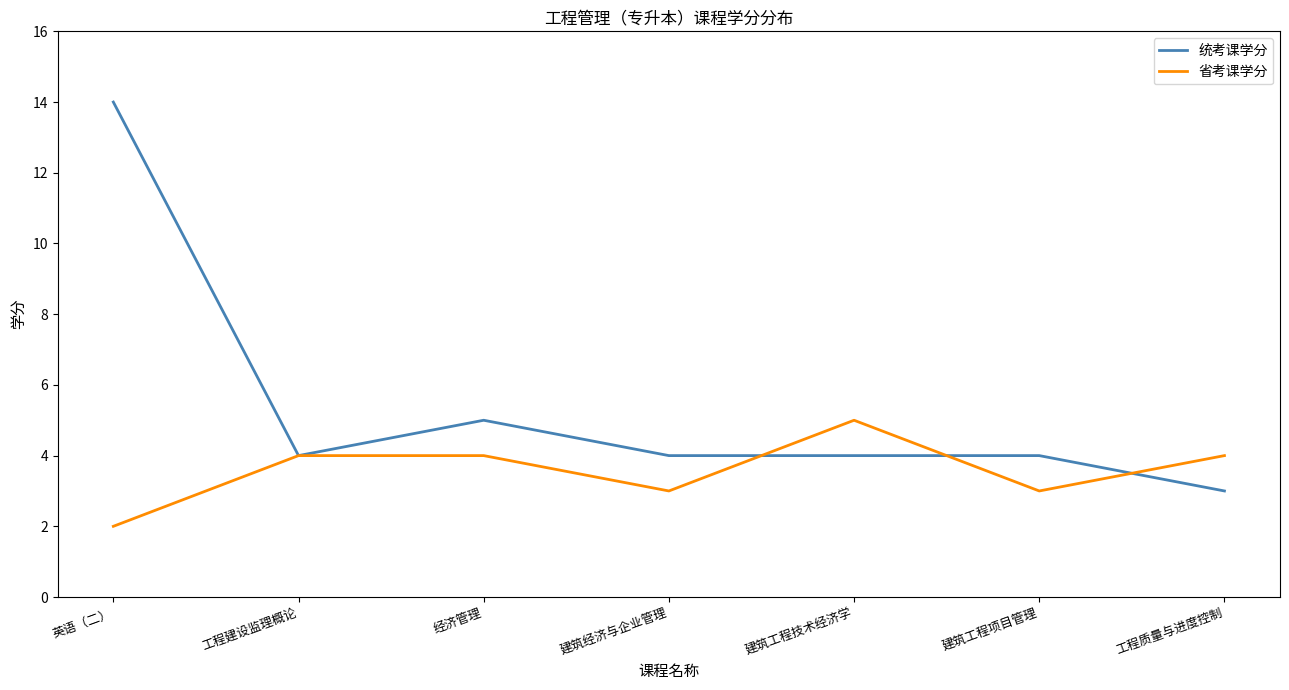

Reading right to left, list all the values displayed in this chart.

统考课学分: 工程质量与进度控制=3	建筑工程项目管理=4	建筑工程技术经济学=4	建筑经济与企业管理=4	经济管理=5	工程建设监理概论=4	英语（二）=14
省考课学分: 工程质量与进度控制=4	建筑工程项目管理=3	建筑工程技术经济学=5	建筑经济与企业管理=3	经济管理=4	工程建设监理概论=4	英语（二）=2